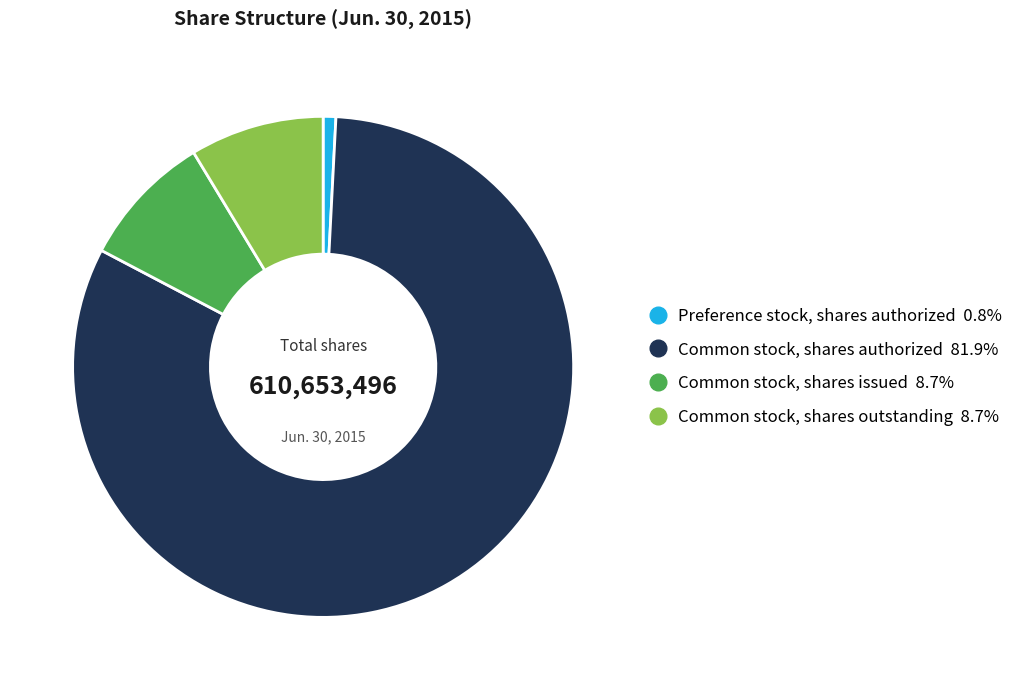

Is there any slice that represents more than half of the pie?

Yes